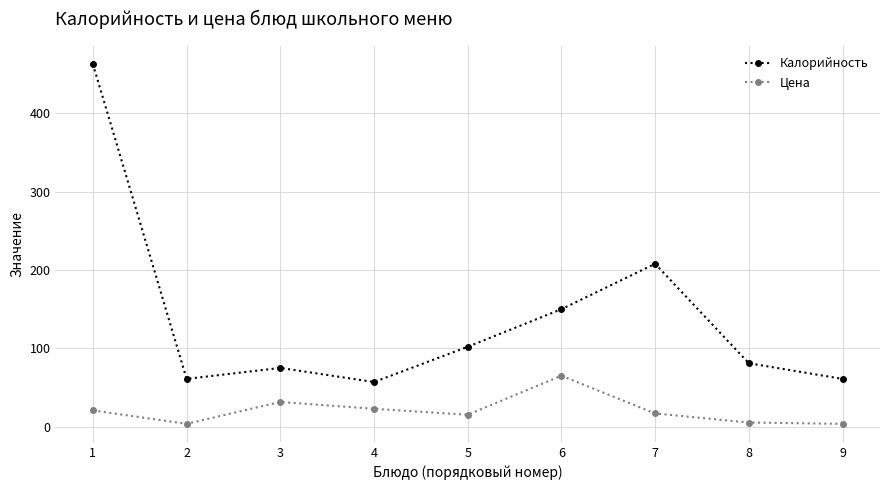

What is the difference between the maximum and minimum values in the Цена series?

61.4